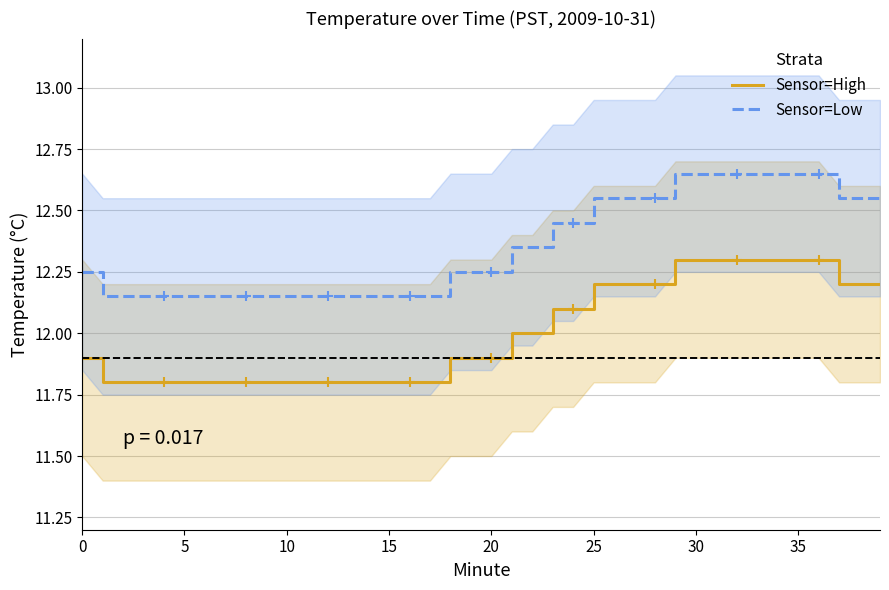

True or false: Sensor=High and Sensor=Low cross at least once.

False